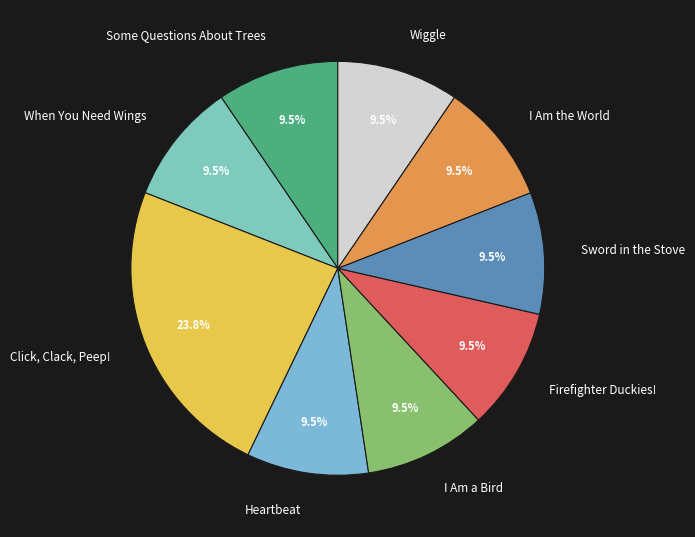

To the nearest percent, what is the average slice percentage?

11%